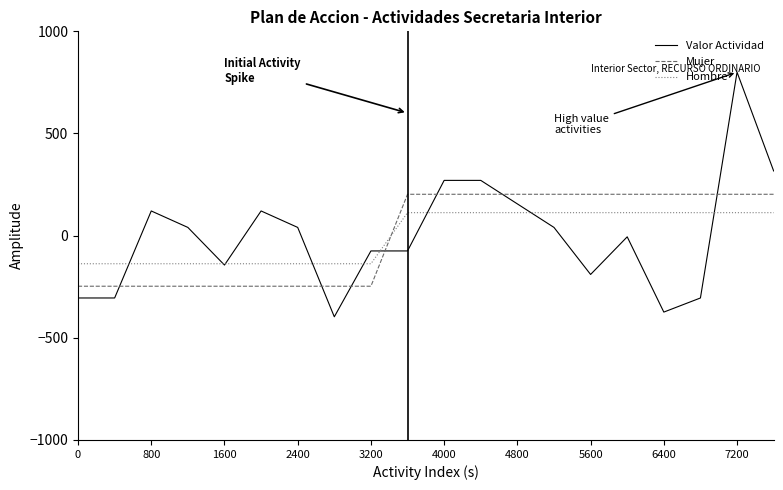

At how many categories does at least one series exceed 590?

1